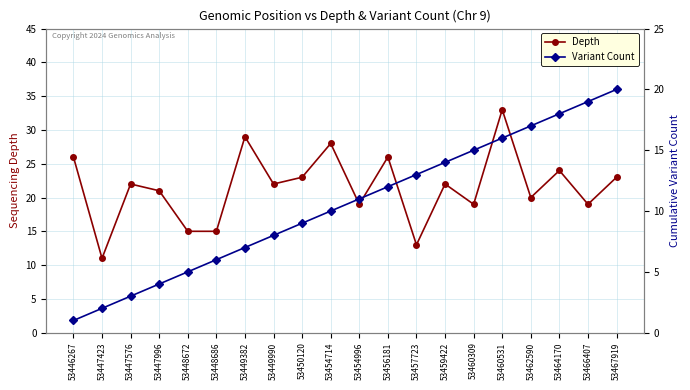

The value of Variant Count at 53462590 is 4. True or false?

False